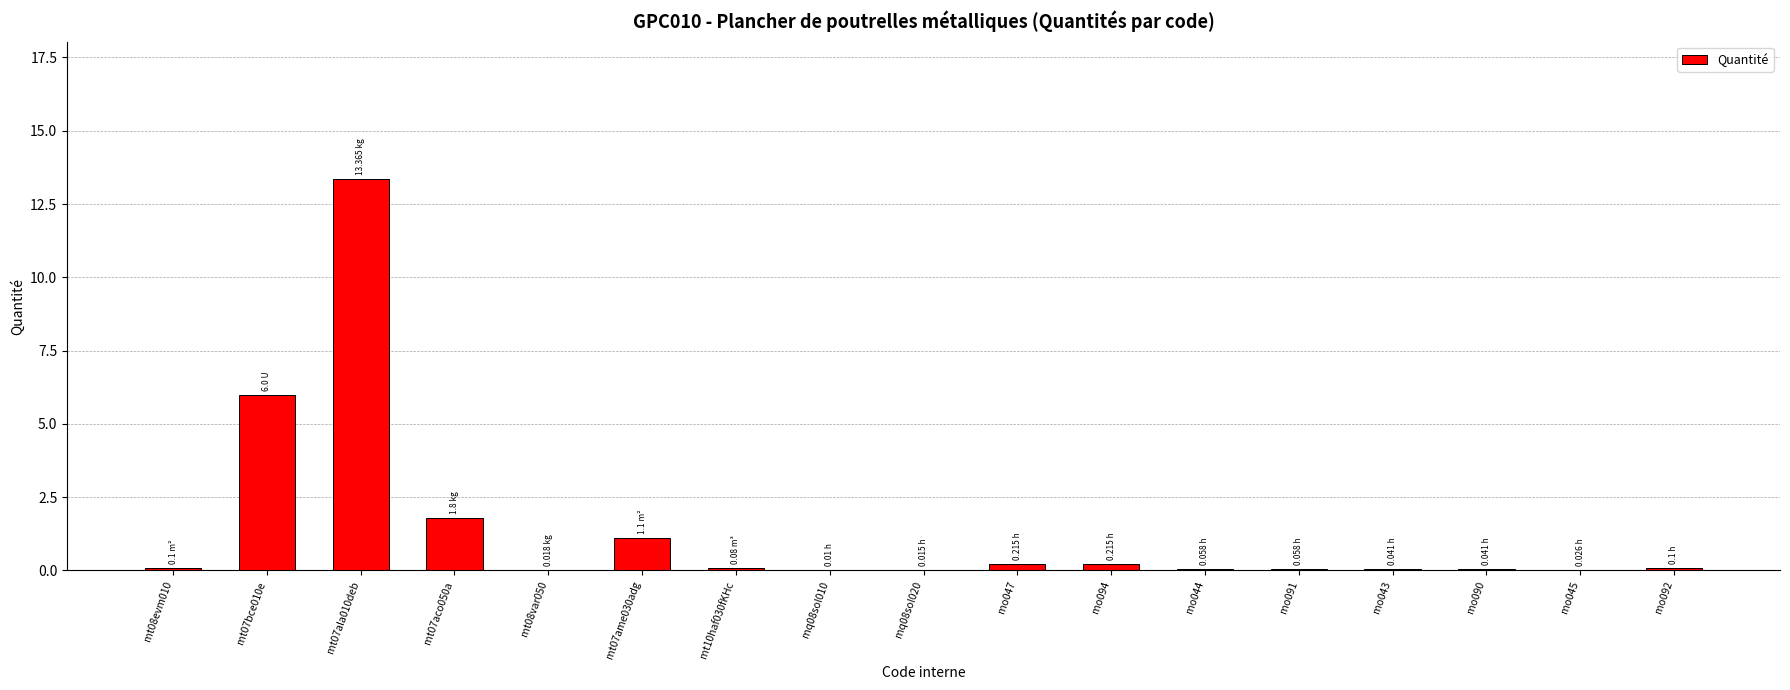

What is the sum of the values at mq08sol020 and mo090?

0.1